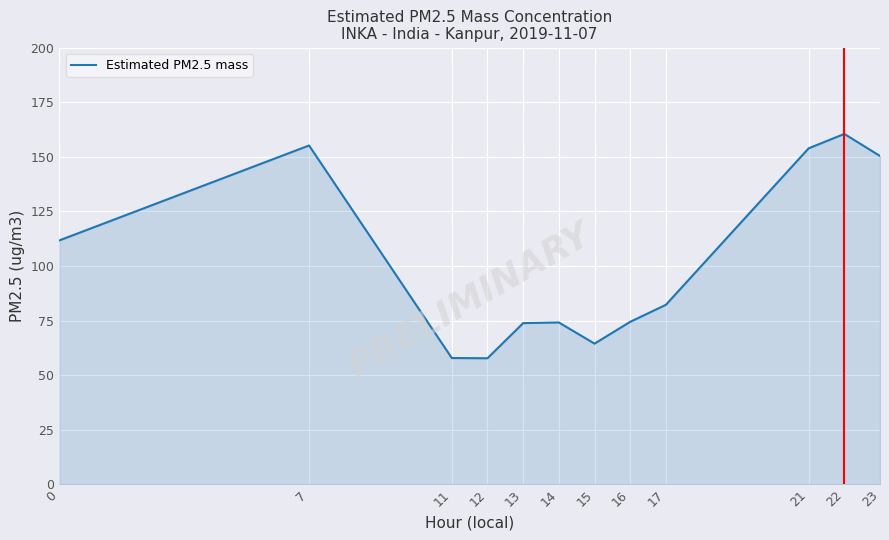

What is the greatest value displayed?

160.5